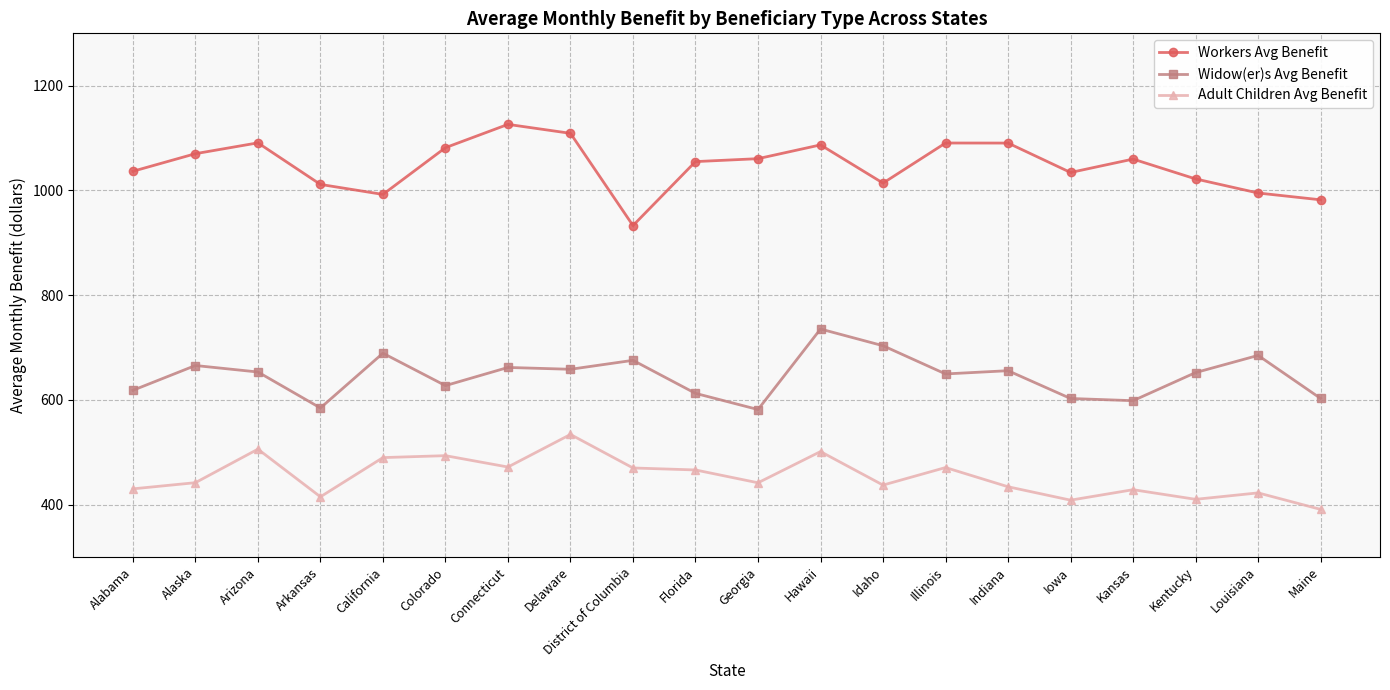

What is the total value across all series at Arkansas?

2010.5